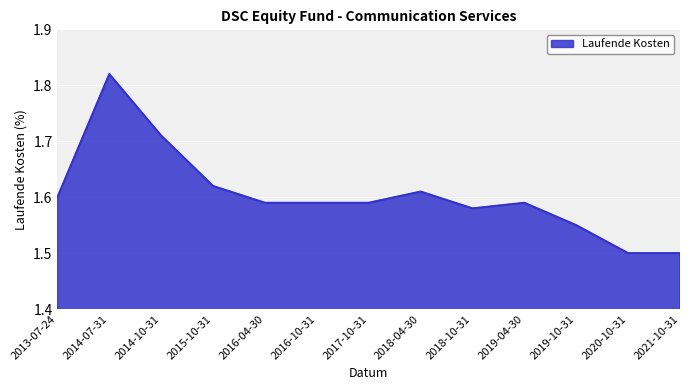

Between 2013-07-24 and 2014-10-31, which is larger?

2014-10-31